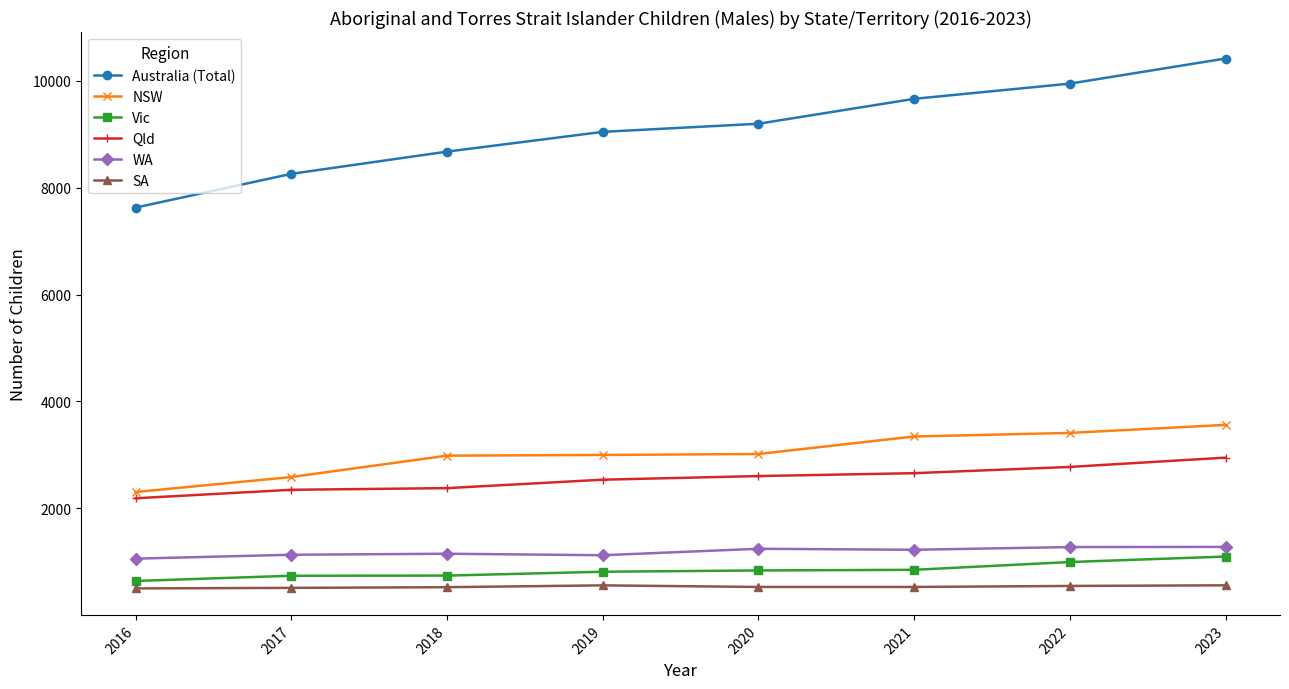

What is the greatest value displayed?

10420